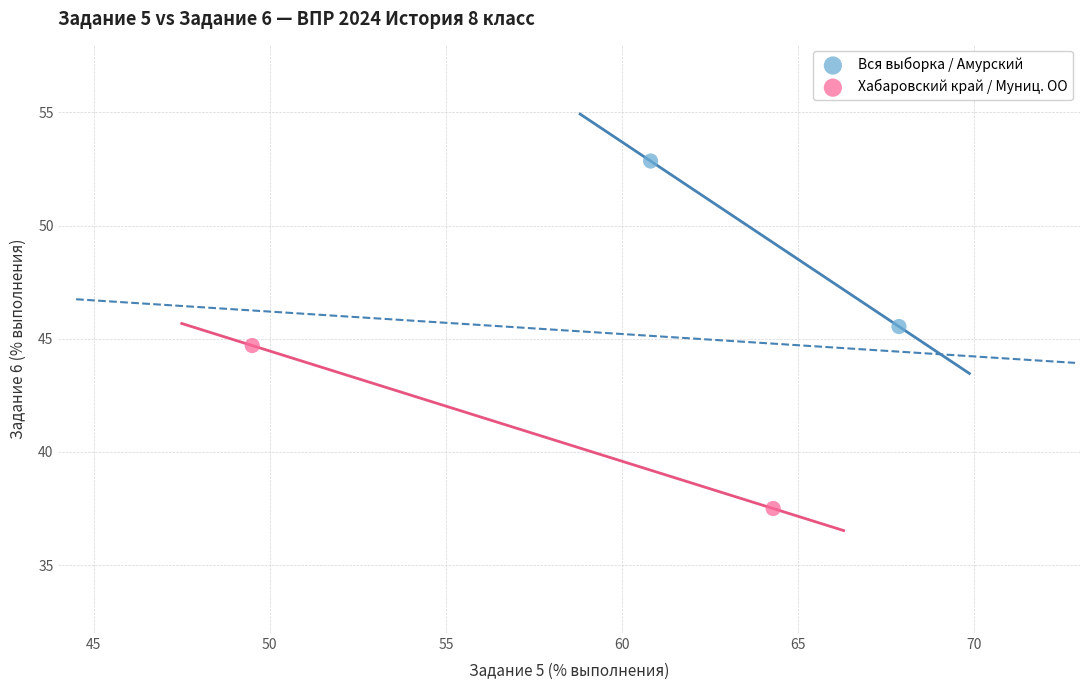

Which series reaches the maximum Y coordinate?

Вся выборка / Амурский